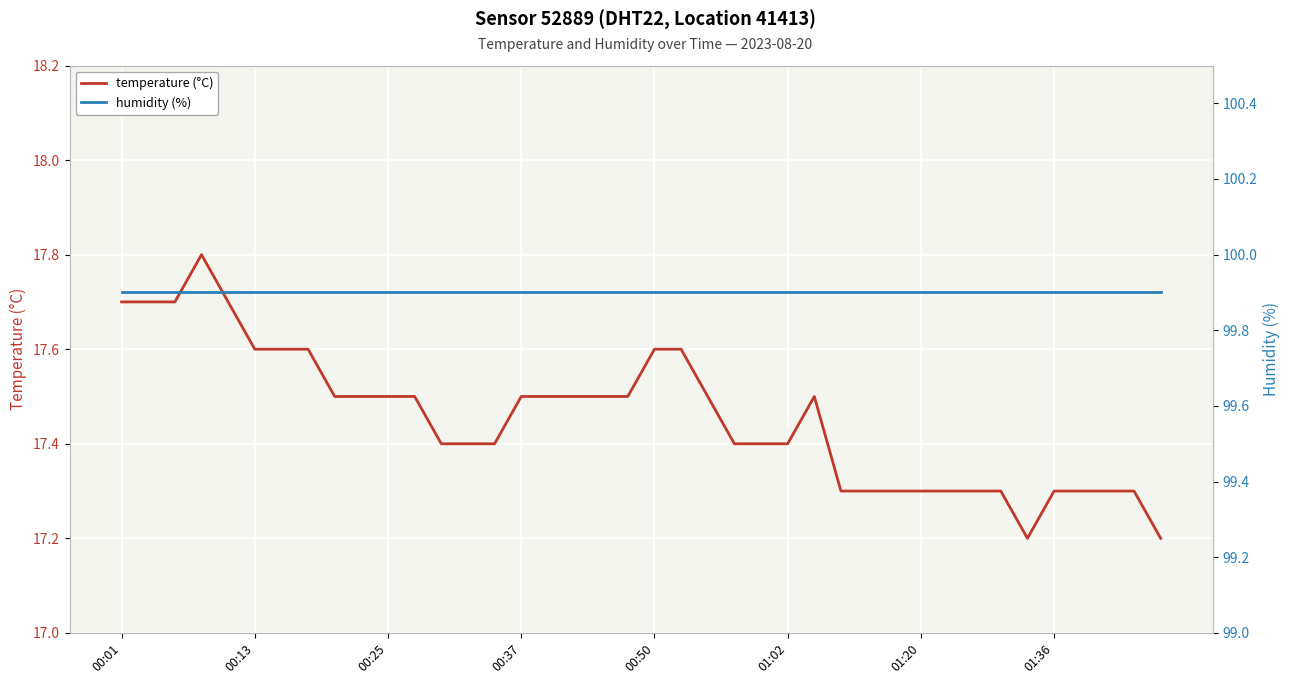

True or false: temperature (°C) and humidity (%) cross at least once.

False